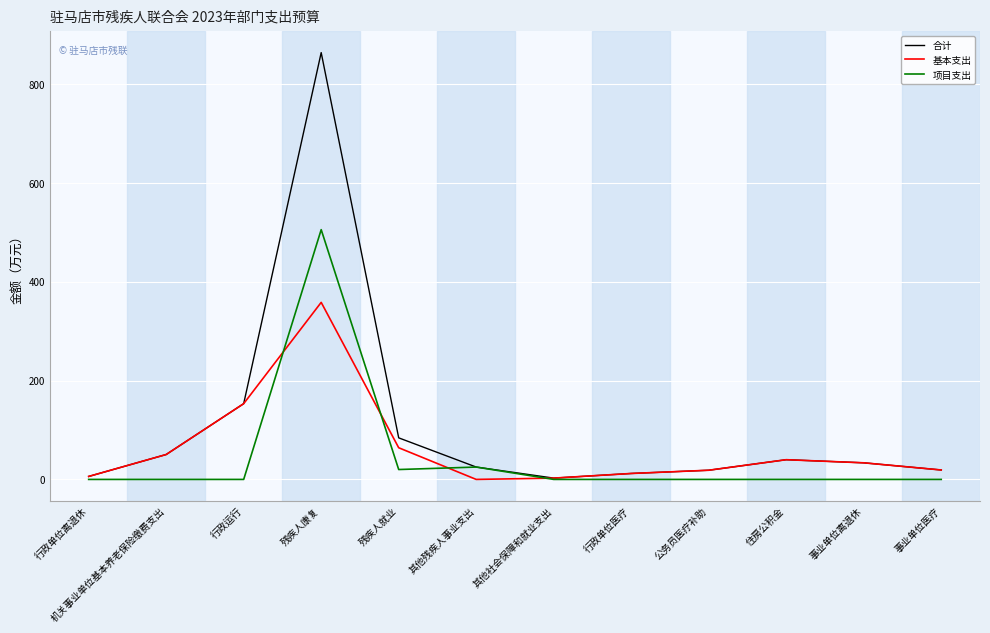

Which series has the largest total across all categories?

合计